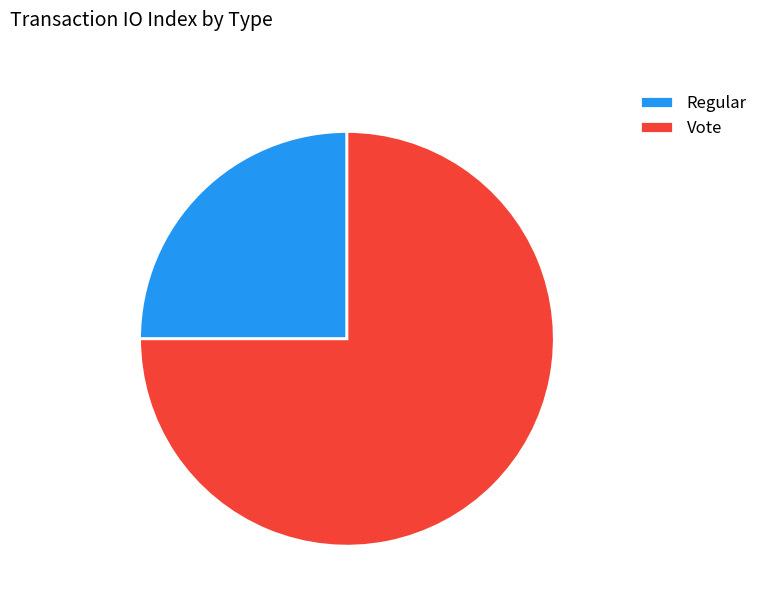

Combined, do Vote and Regular account for over 50%?

Yes